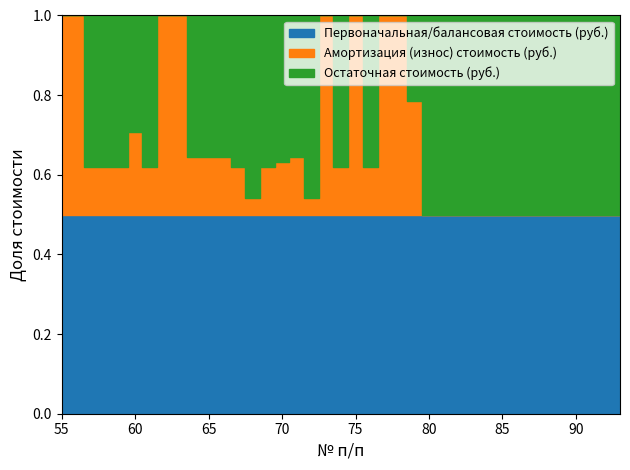

At which category does Первоначальная/балансовая стоимость (руб.) reach its first local peak?

58